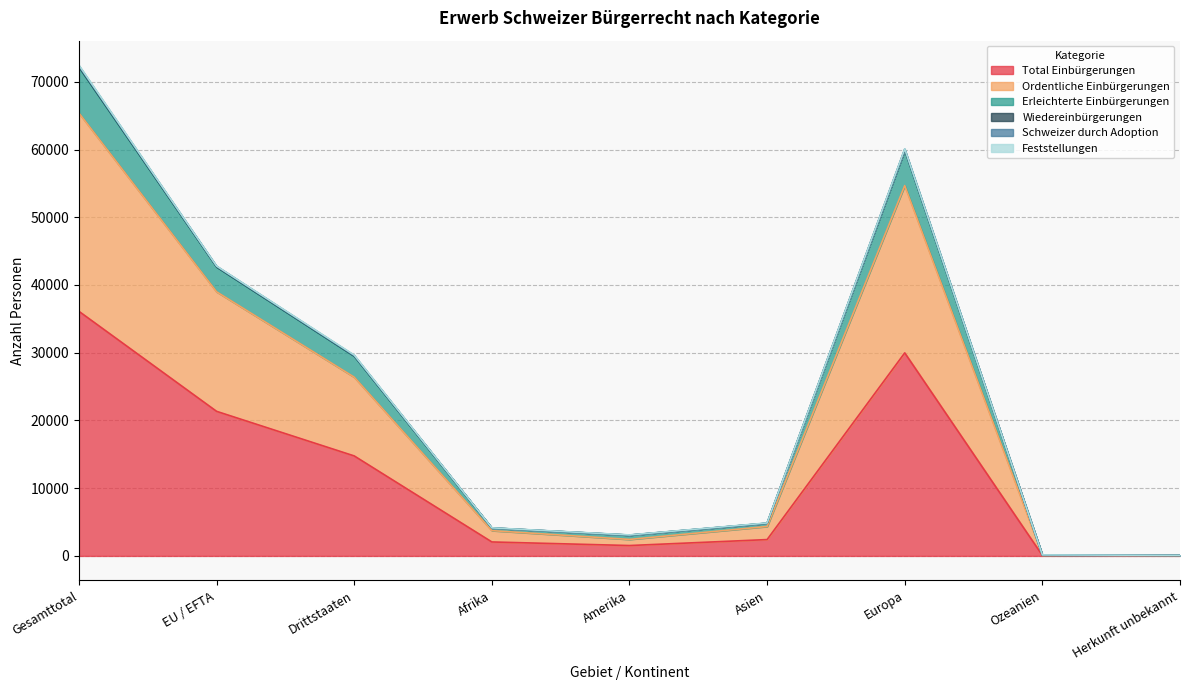

True or false: Total Einbürgerungen and Erleichterte Einbürgerungen intersect in this chart.

False